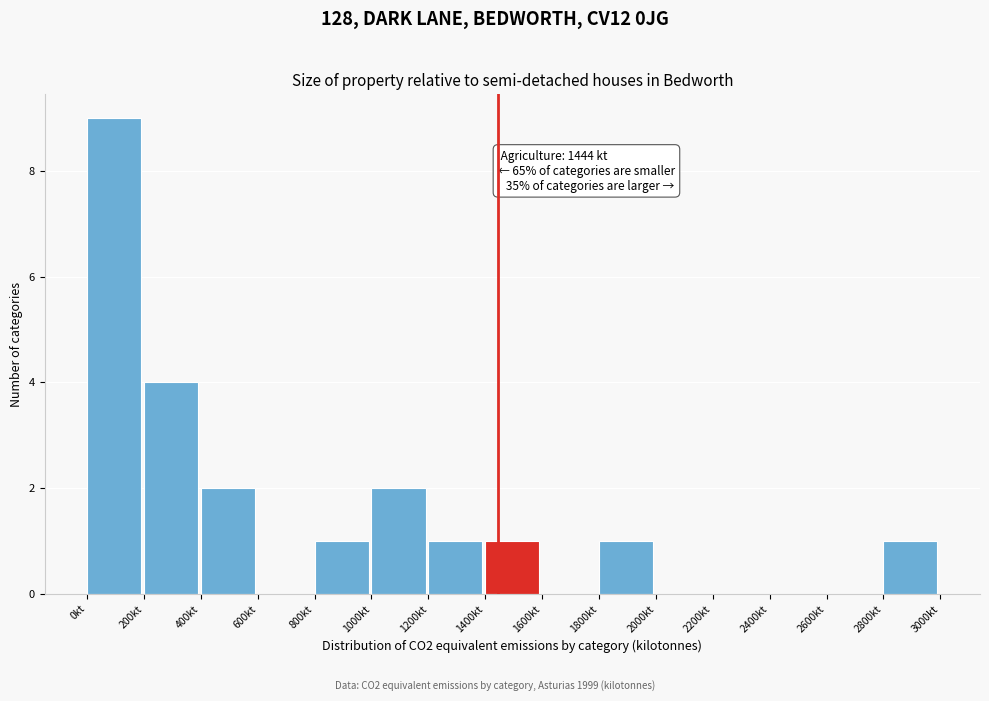

Over which range of the x-axis is the bar tallest?

0 to 200